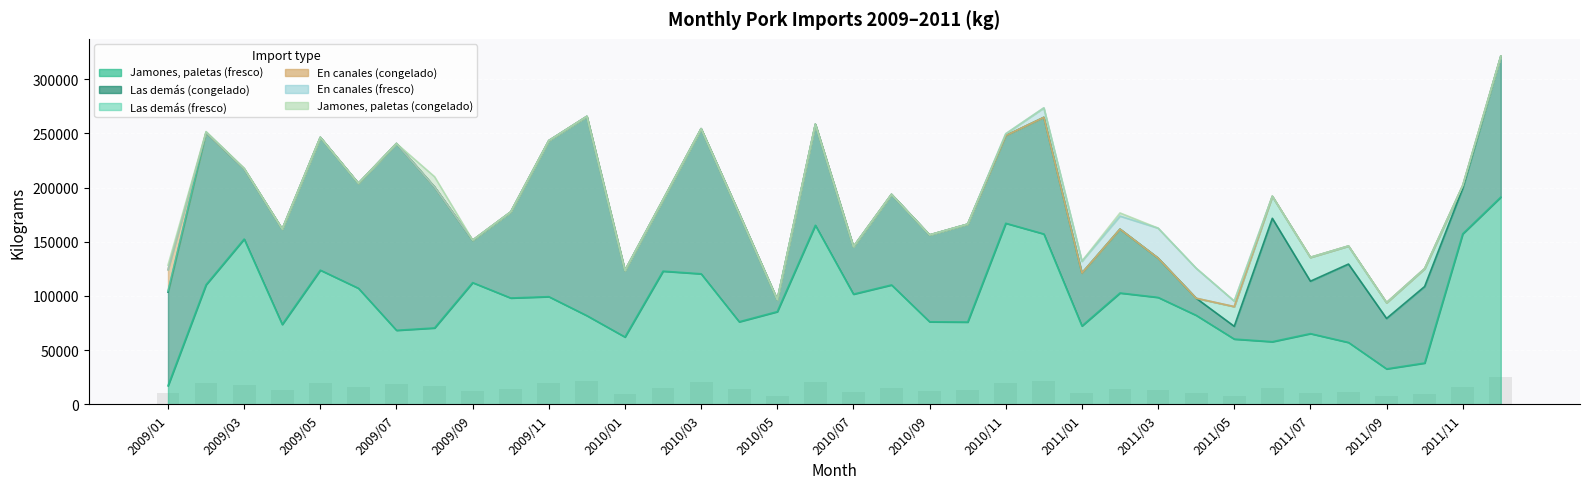

Which series changed the most between 2009/04 and 2010/11?

Jamones, paletas y sus trozos (fresco)